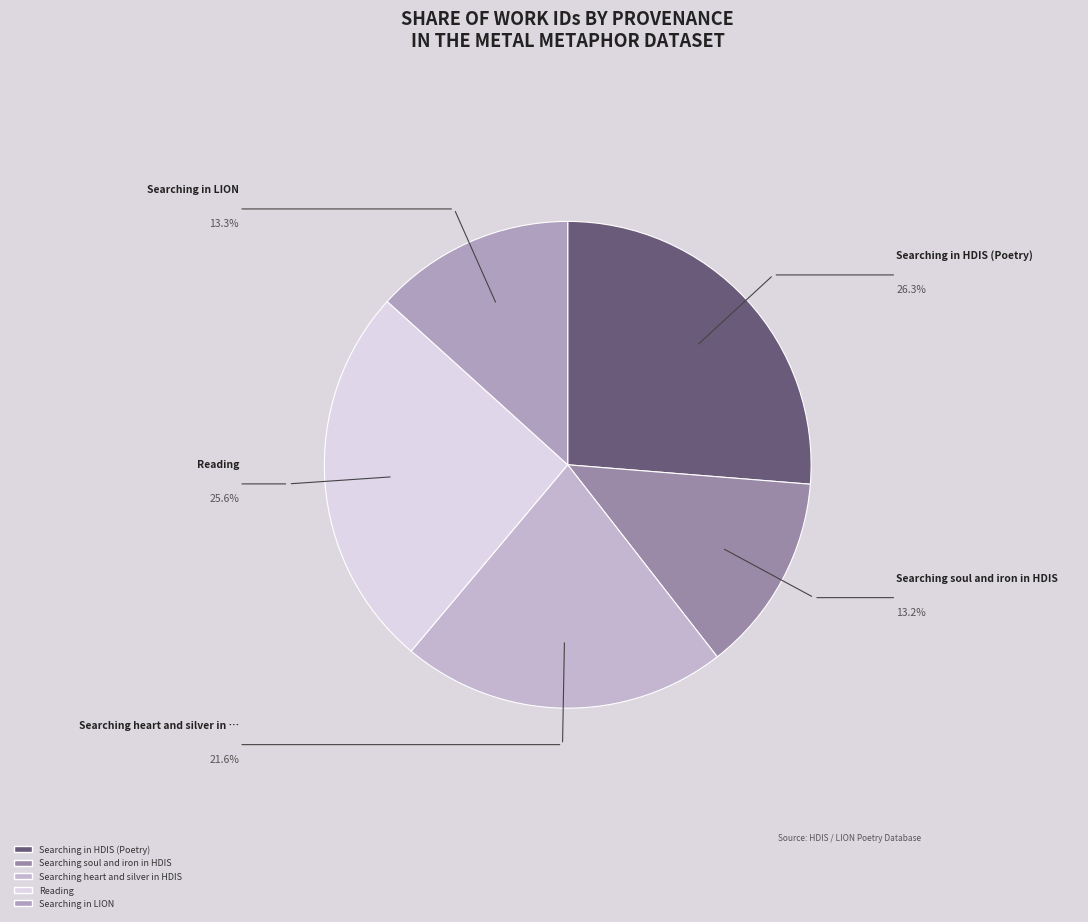

How many segments does this pie chart have?

5